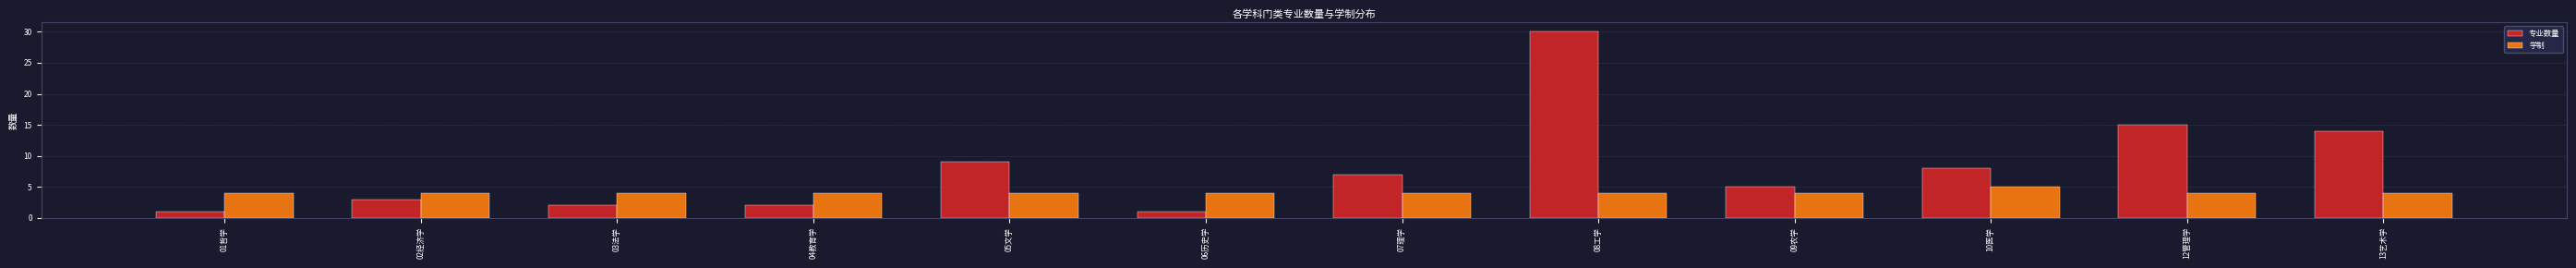

List the series in order of their peak value, lowest first.

学制, 专业数量